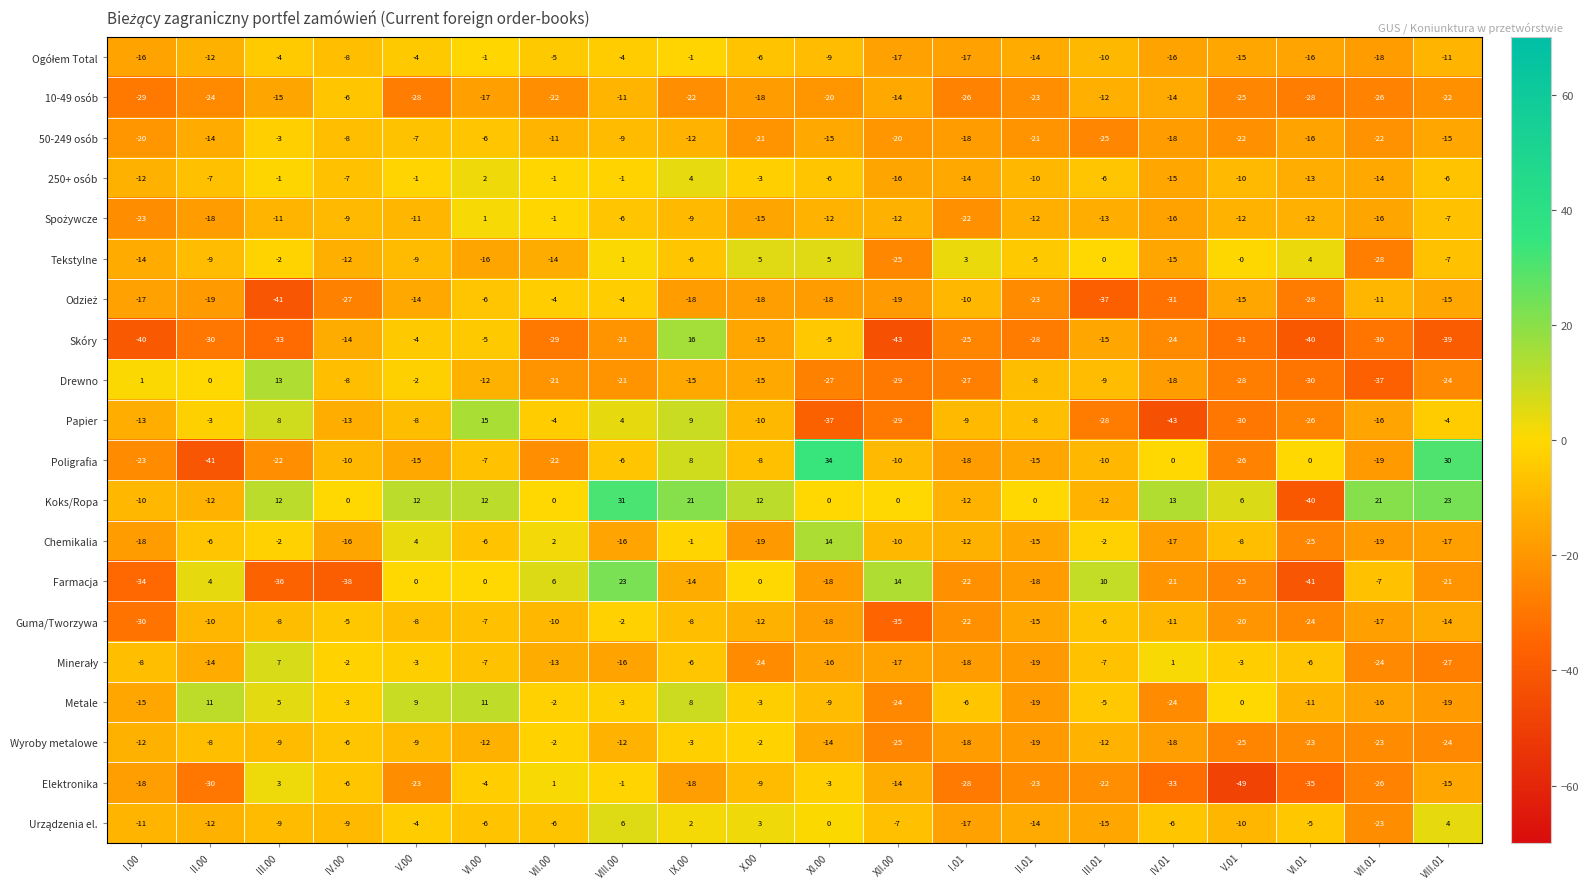

What is the average value of the 250+ osób series?

-7